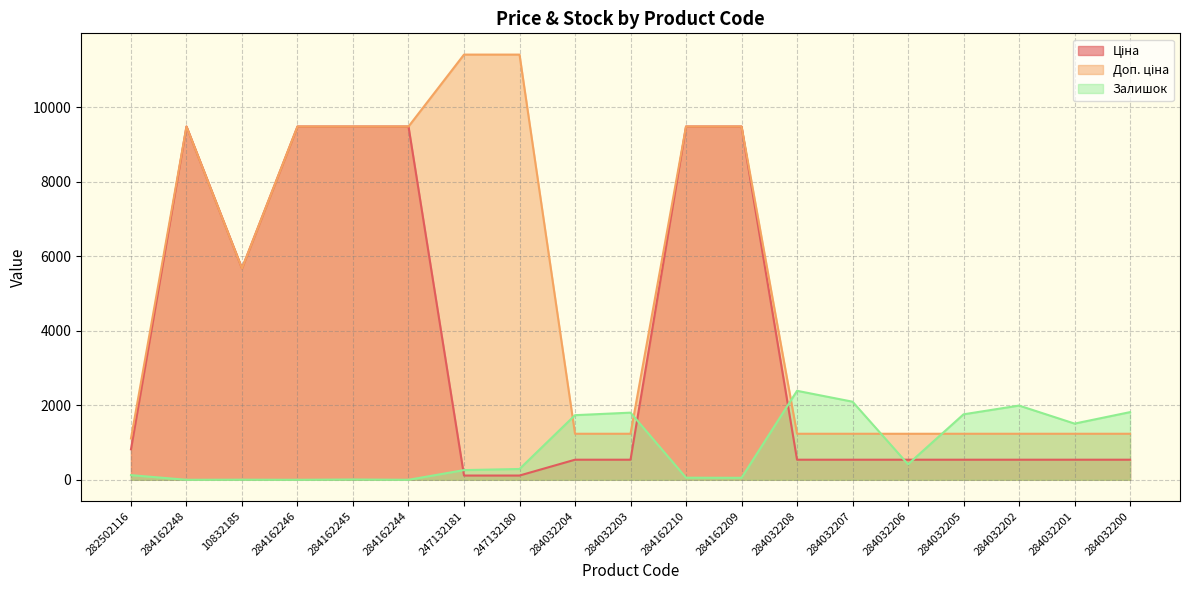

What is the total value across all series at 284032202?

3766.4